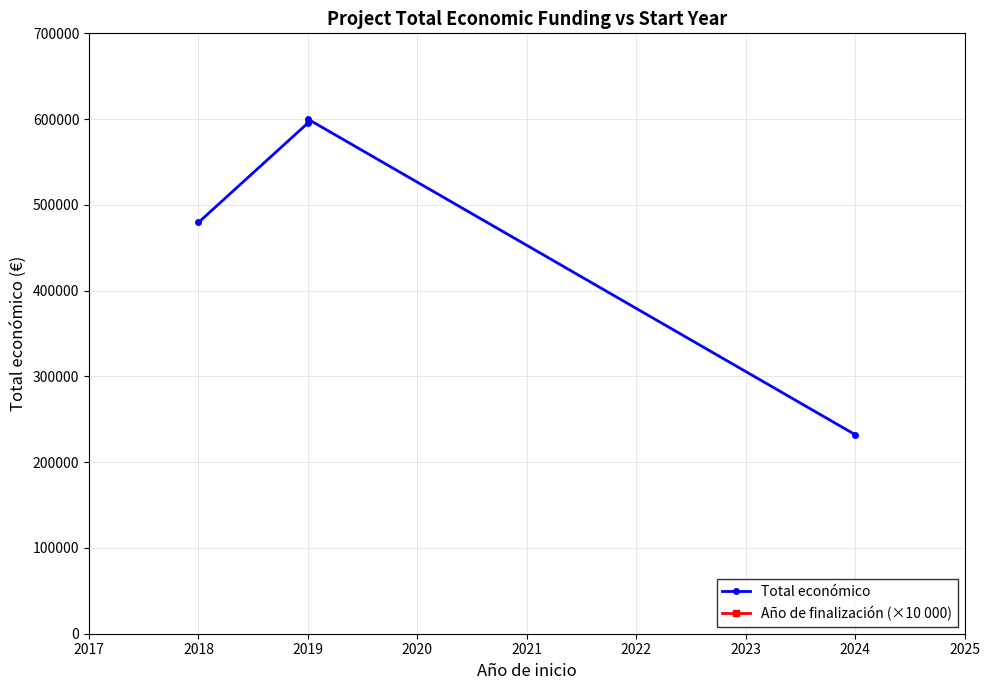

True or false: Año de finalización (×10 000) has a value of 20210000 at 2019.

True